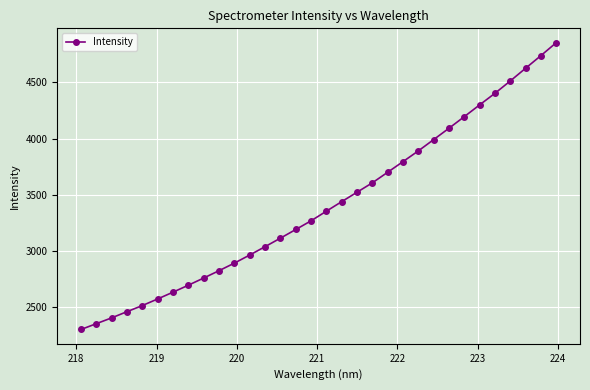

What is the value of the 25th point from the left?

4092.0